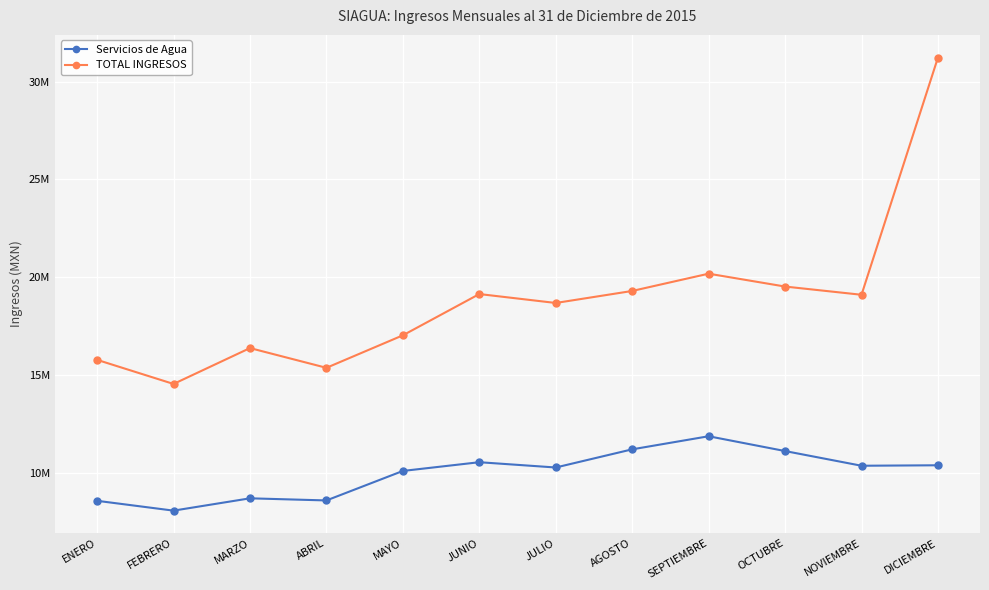

What is the difference between the highest and lowest values at MARZO?

7687898